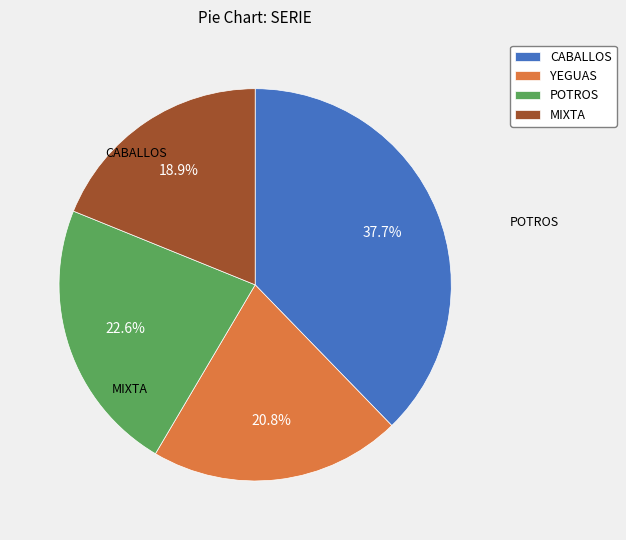

What is the total percentage of CABALLOS and YEGUAS?

58.5%